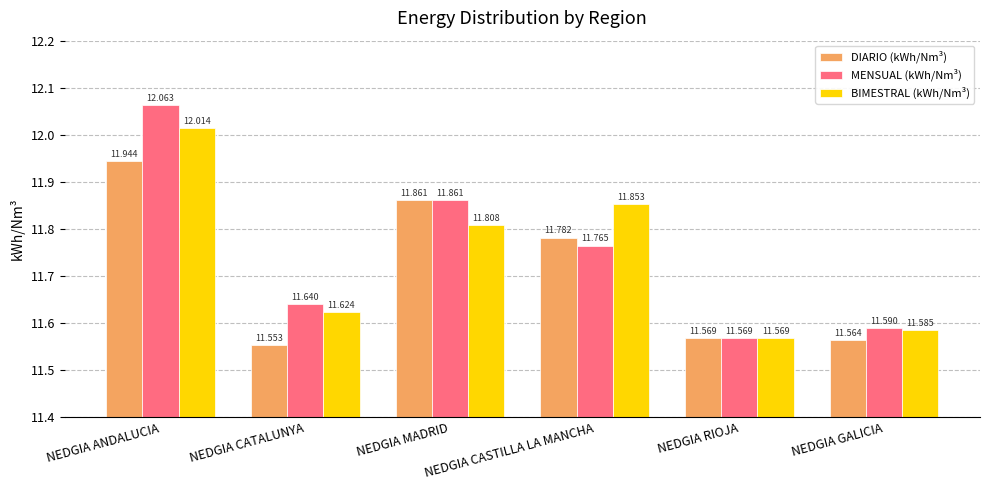

What is the total value across all series at NEDGIA MADRID?

35.5